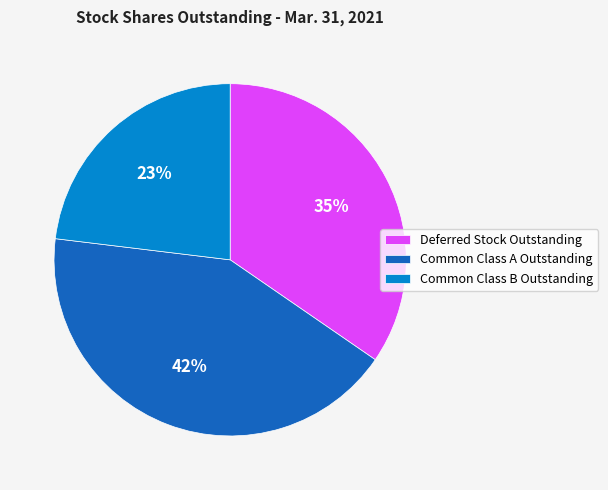

Count the number of slices in the pie.

3